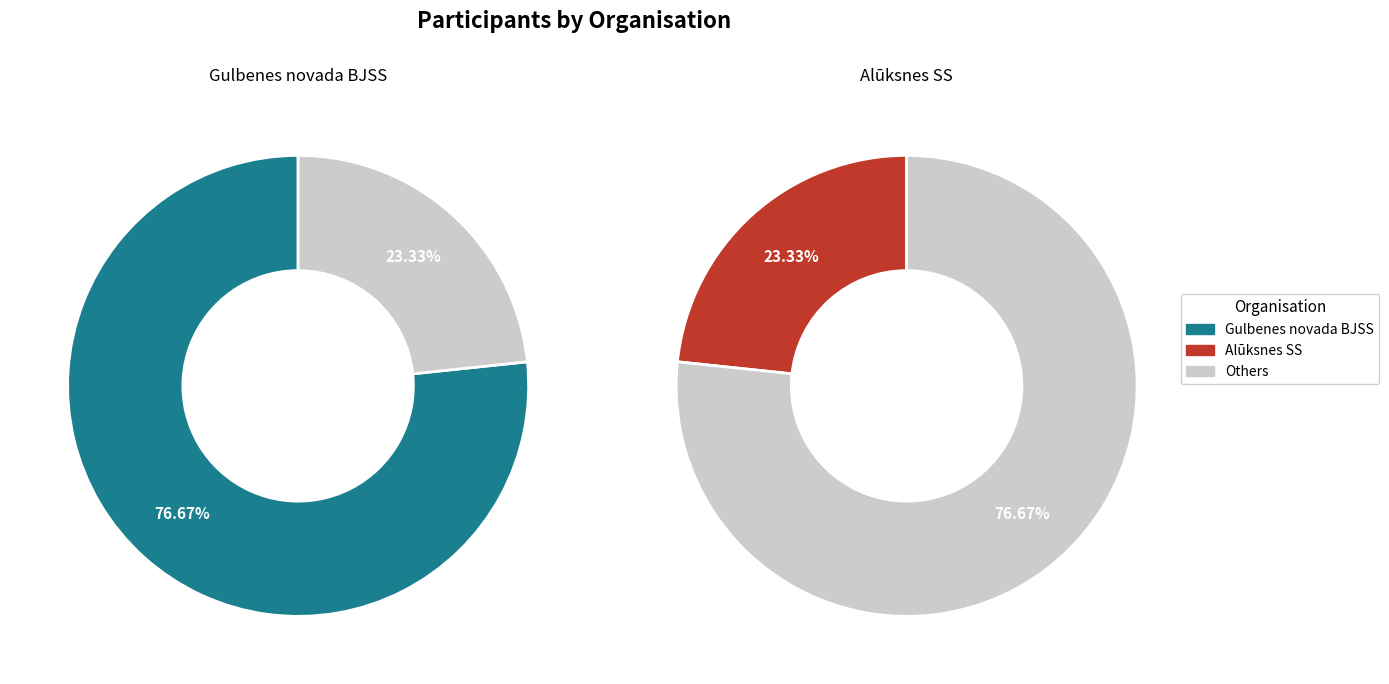

The Gulbenes novada BJSS slice represents 68% of the pie. True or false?

False